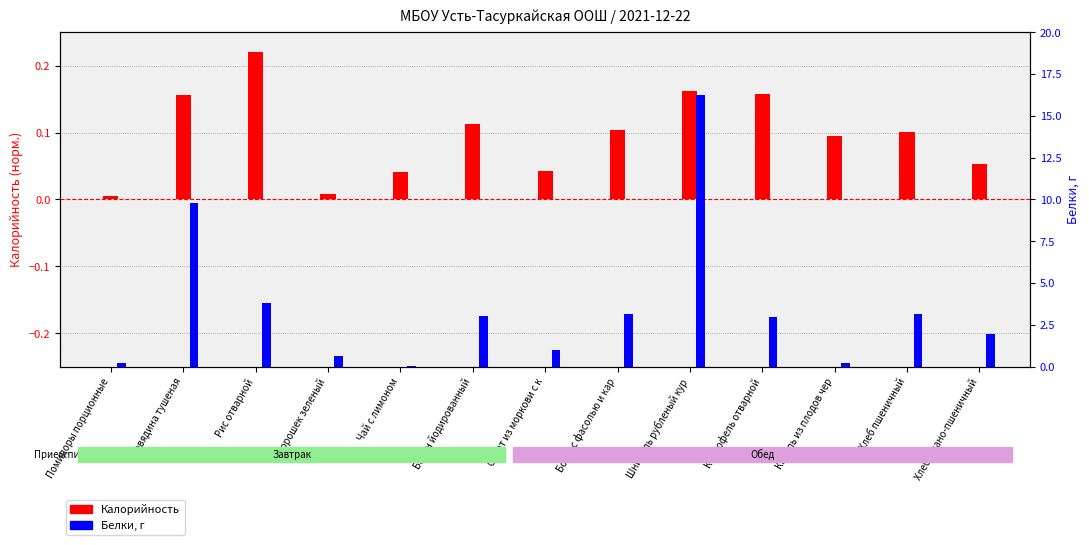

What is the approximate value of Белки at Салат из моркови с к?

1.0